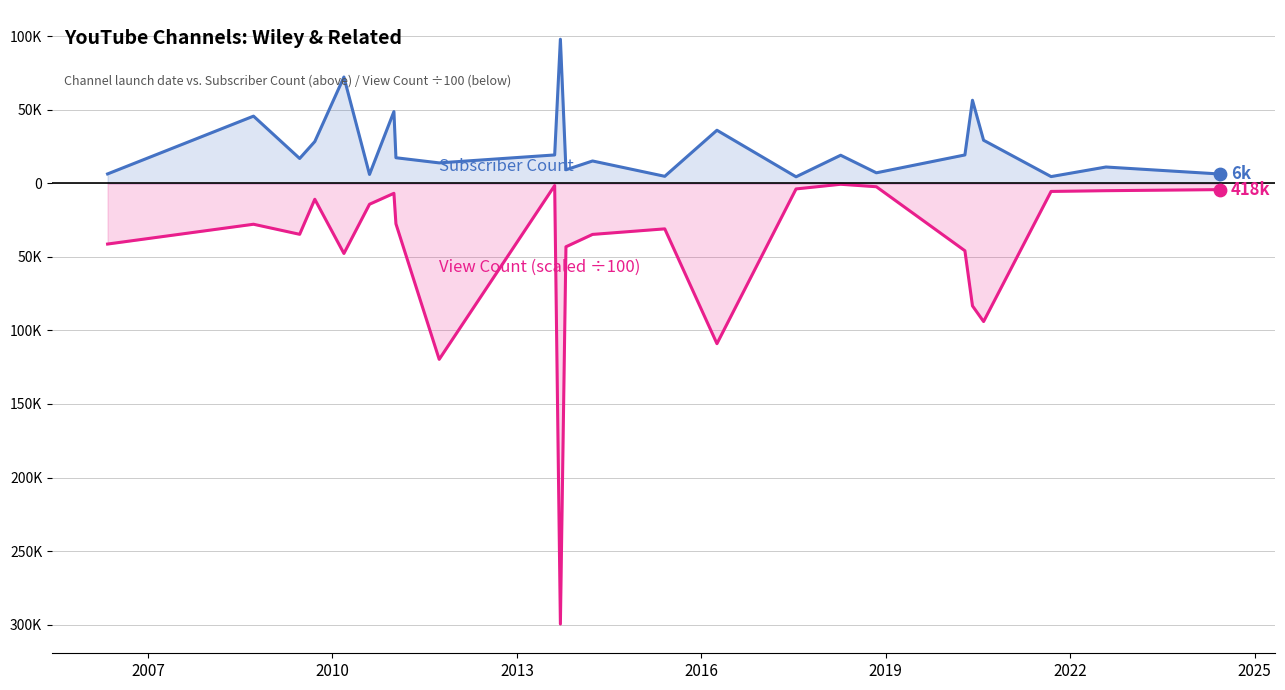

Which series contains the lowest Y value?

View Count